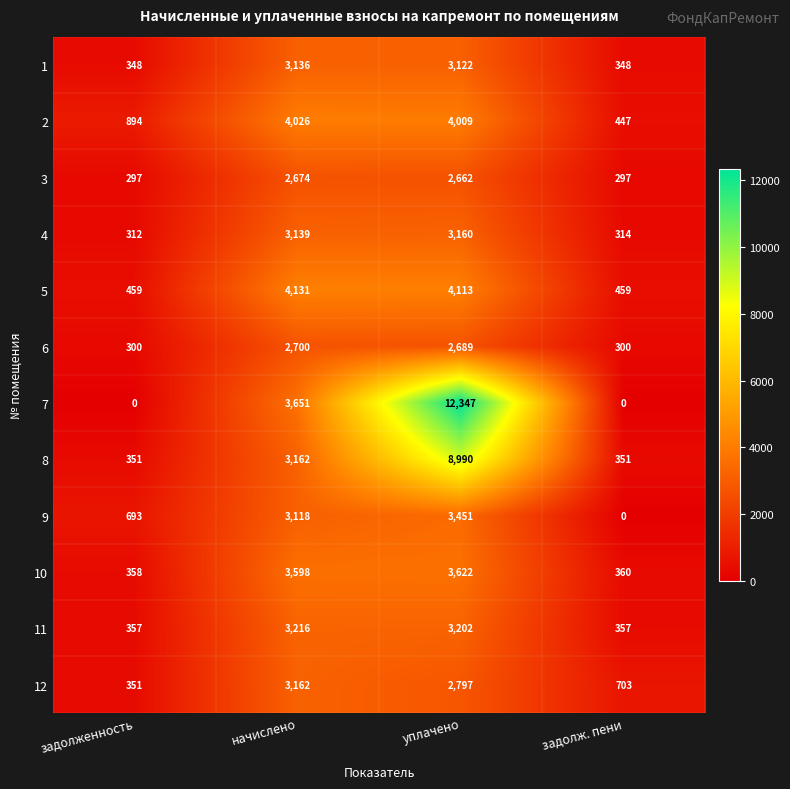

At which label does 9 reach its peak?

уплачено